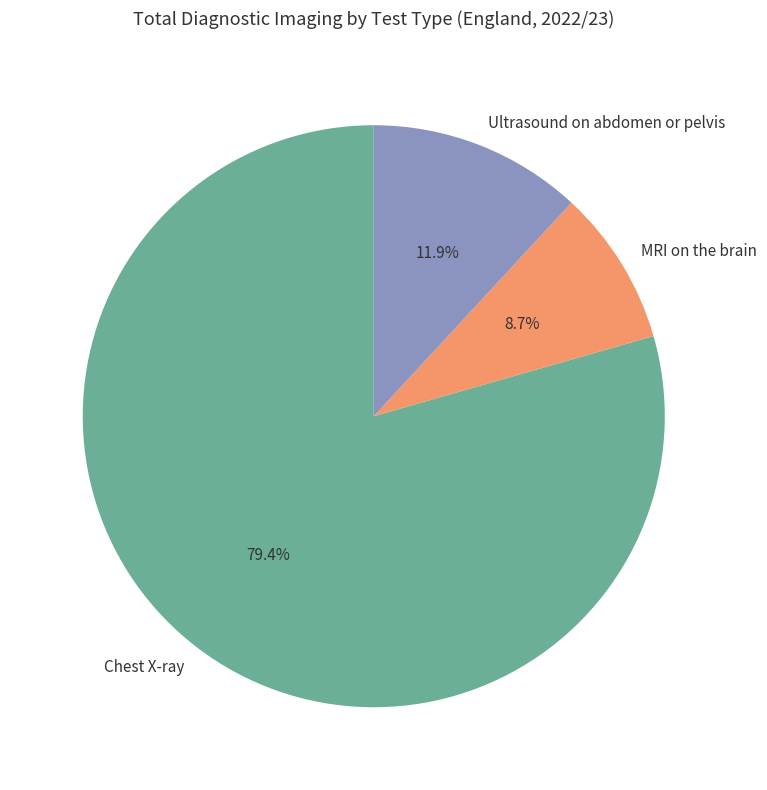

To the nearest percent, what is the combined percentage of Chest X-ray and MRI on the brain?

88%